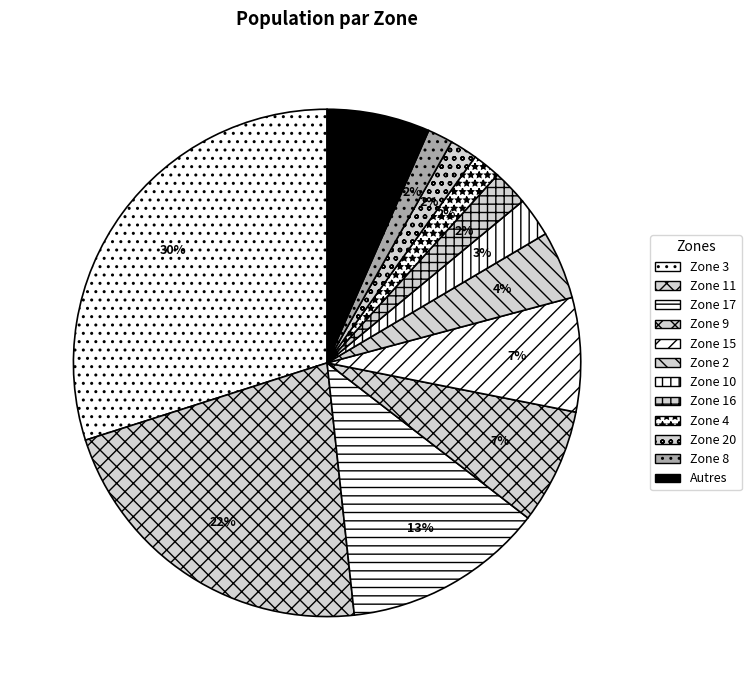

How many slices are in this pie chart?

12